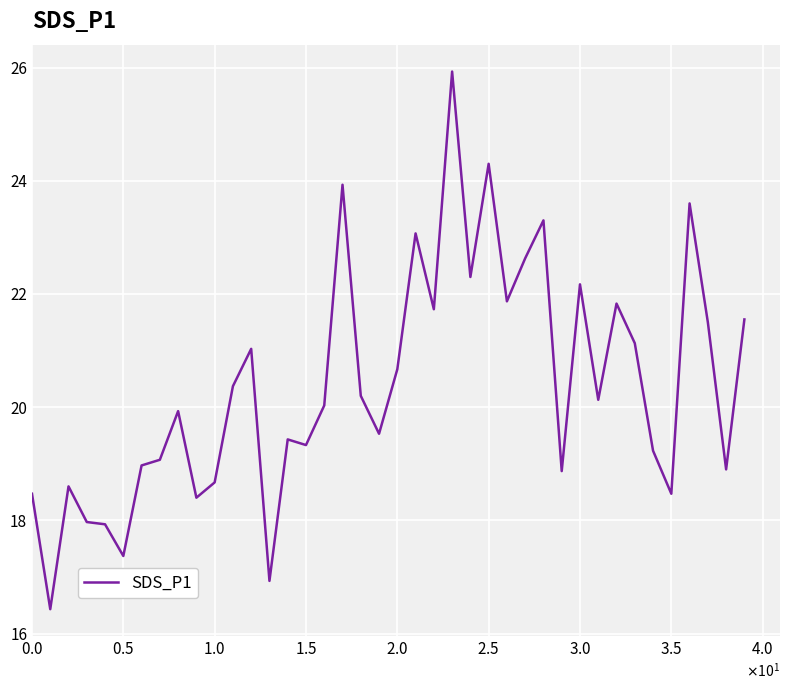

What is the greatest value displayed?

25.9